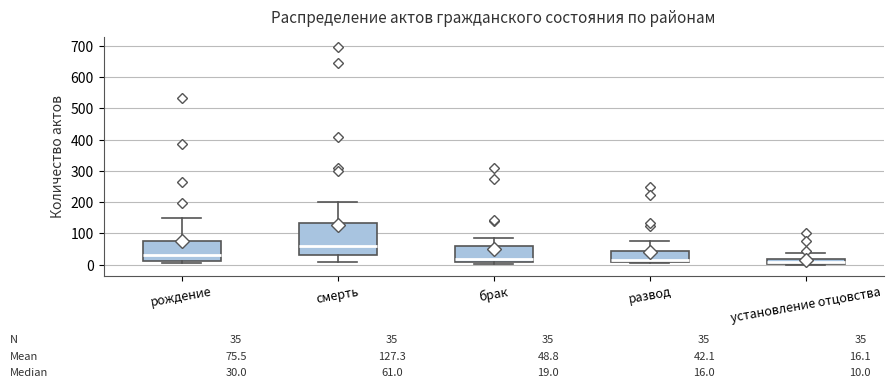

Which box is the tallest, from its lower edge to its upper edge?

смерть